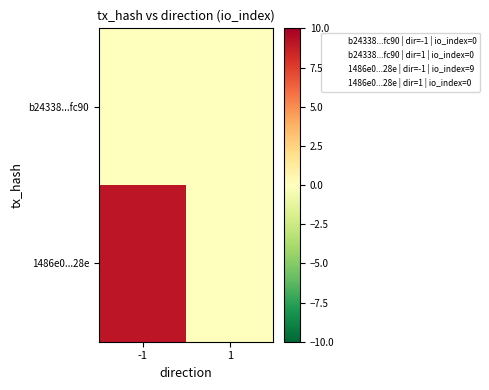

Reading right to left, list all the values displayed in this chart.

b24338...fc90: 1=0	-1=0
1486e0...28e: 1=0	-1=9